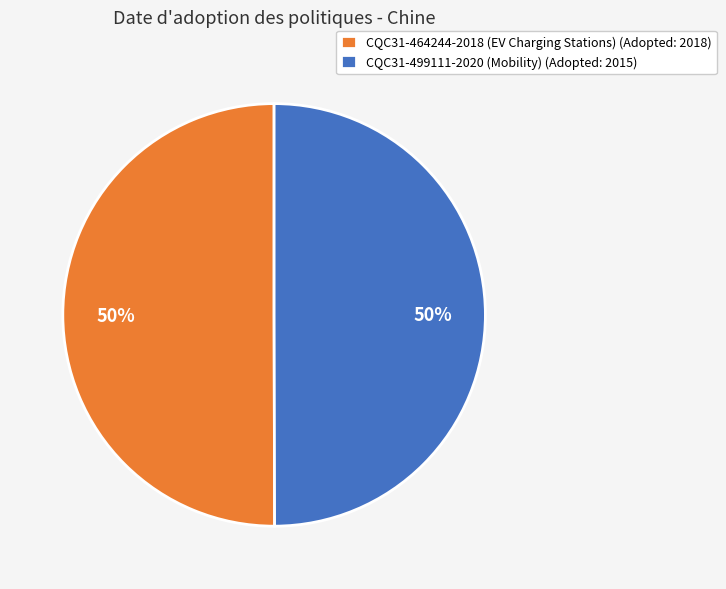

What is the ratio of the value at CQC31-499111-2020 (Mobility) (Adopted: 2015) to the value at CQC31-464244-2018 (EV Charging Stations) (Adopted: 2018)?

1.0